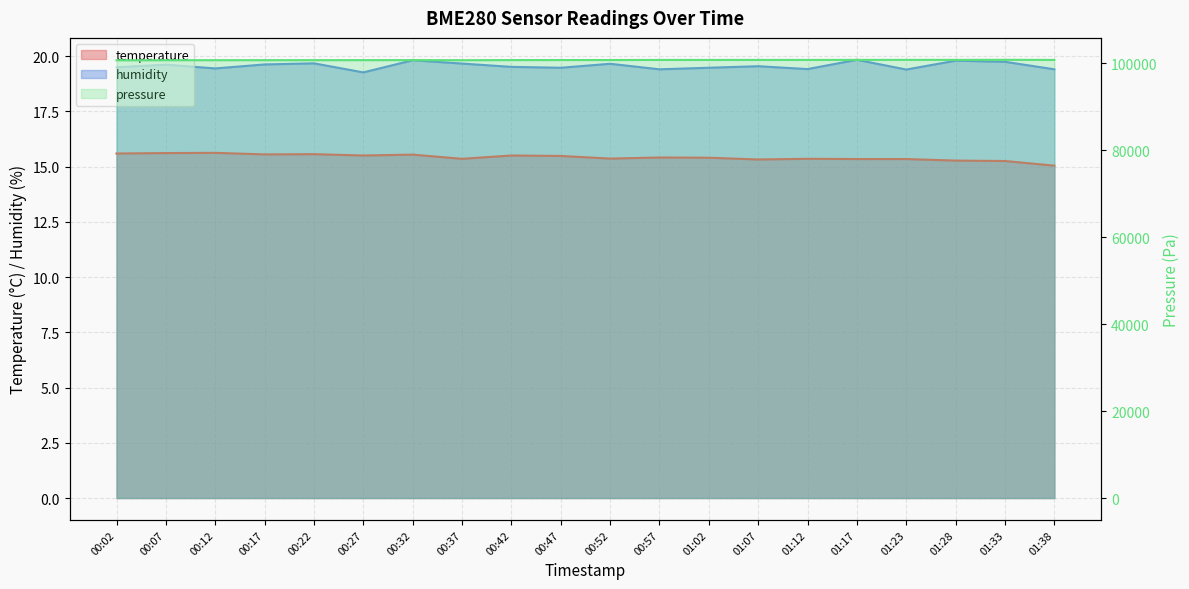

What is the difference between the highest and lowest values at 01:38?

100703.4